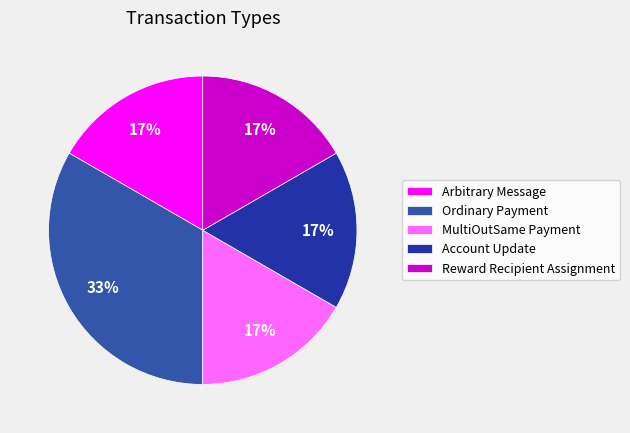

What is the ratio of the value at Account Update to the value at Ordinary Payment?

0.5